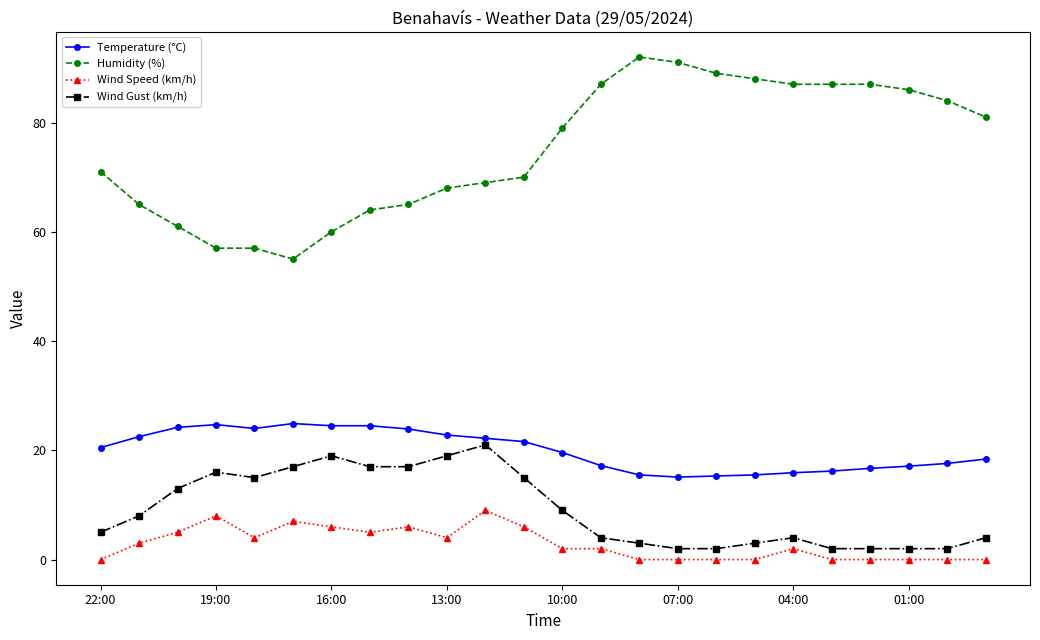

What is the sum of all Temperature (°C) values?

480.4